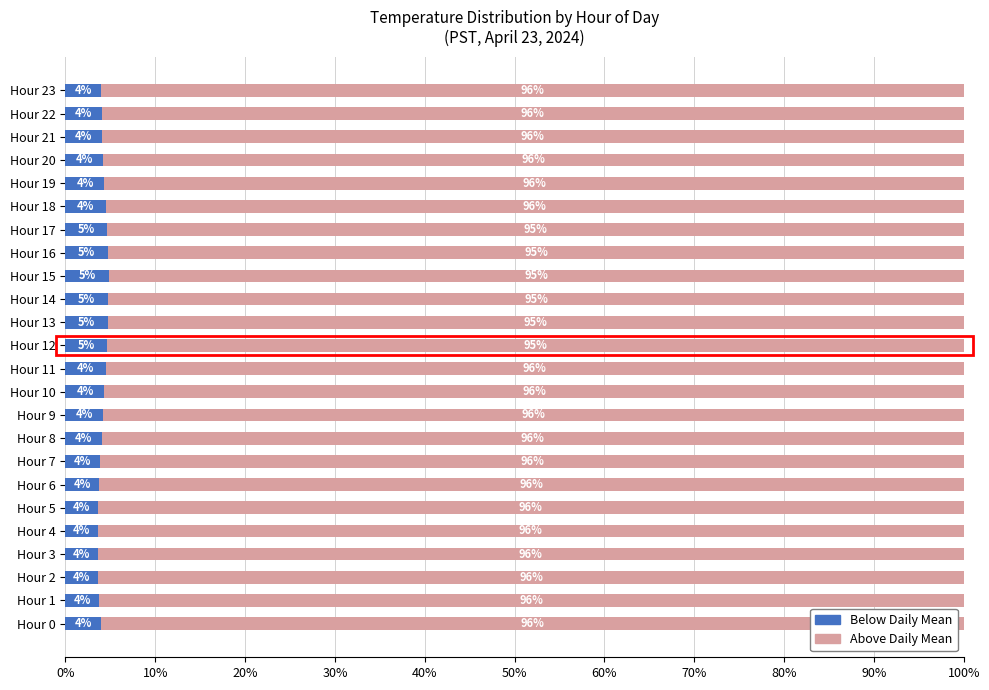

What is the total value across all series at Hour 13?

100.0